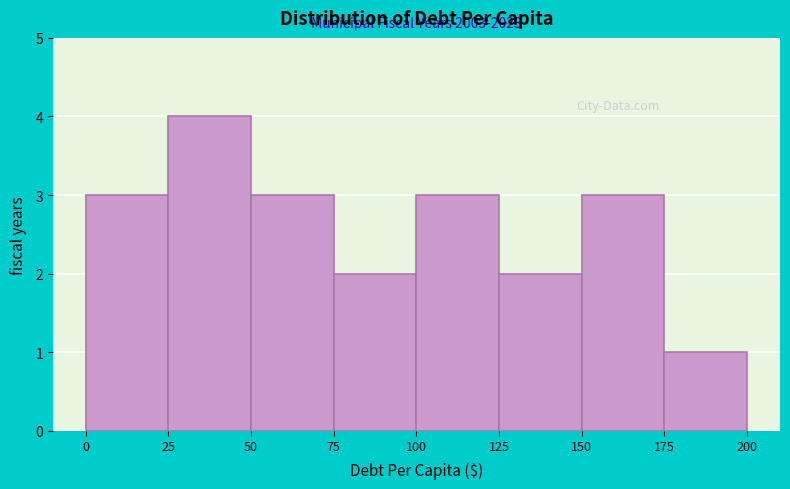

Over which range of the x-axis is the bar tallest?

25 to 50